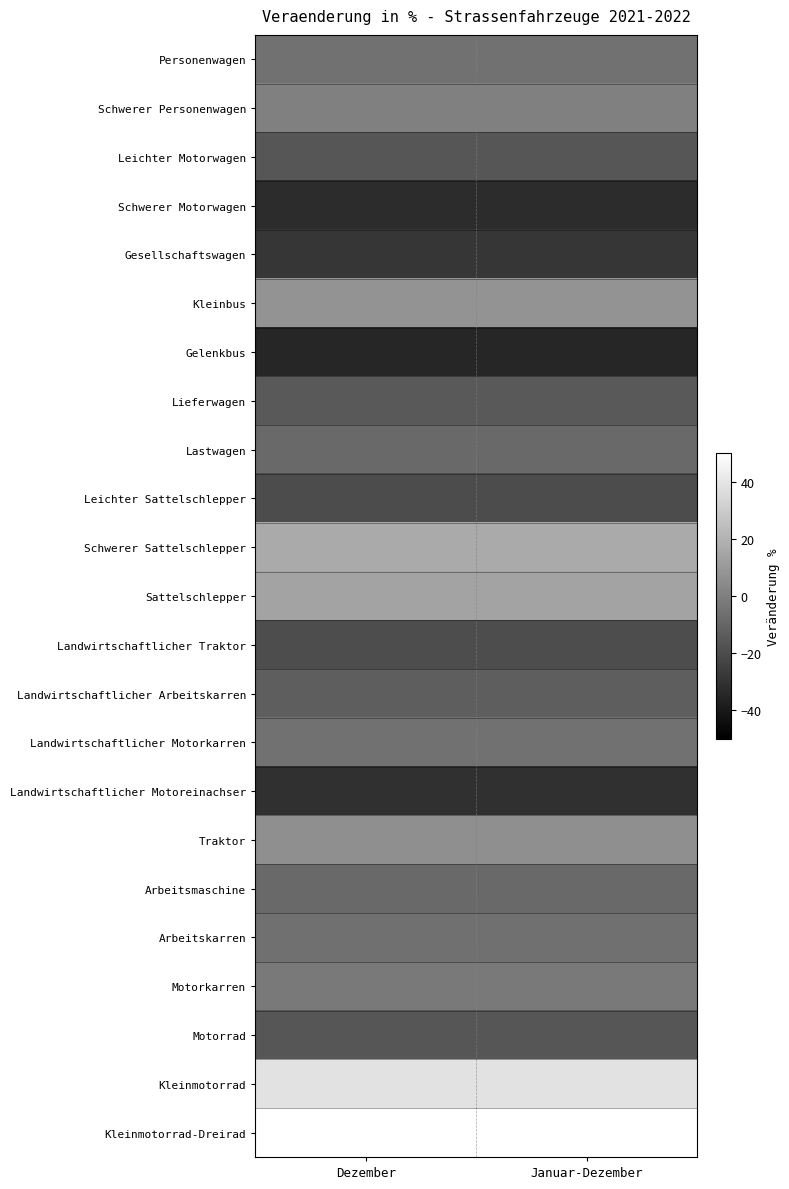

What is the greatest value displayed?

98.5